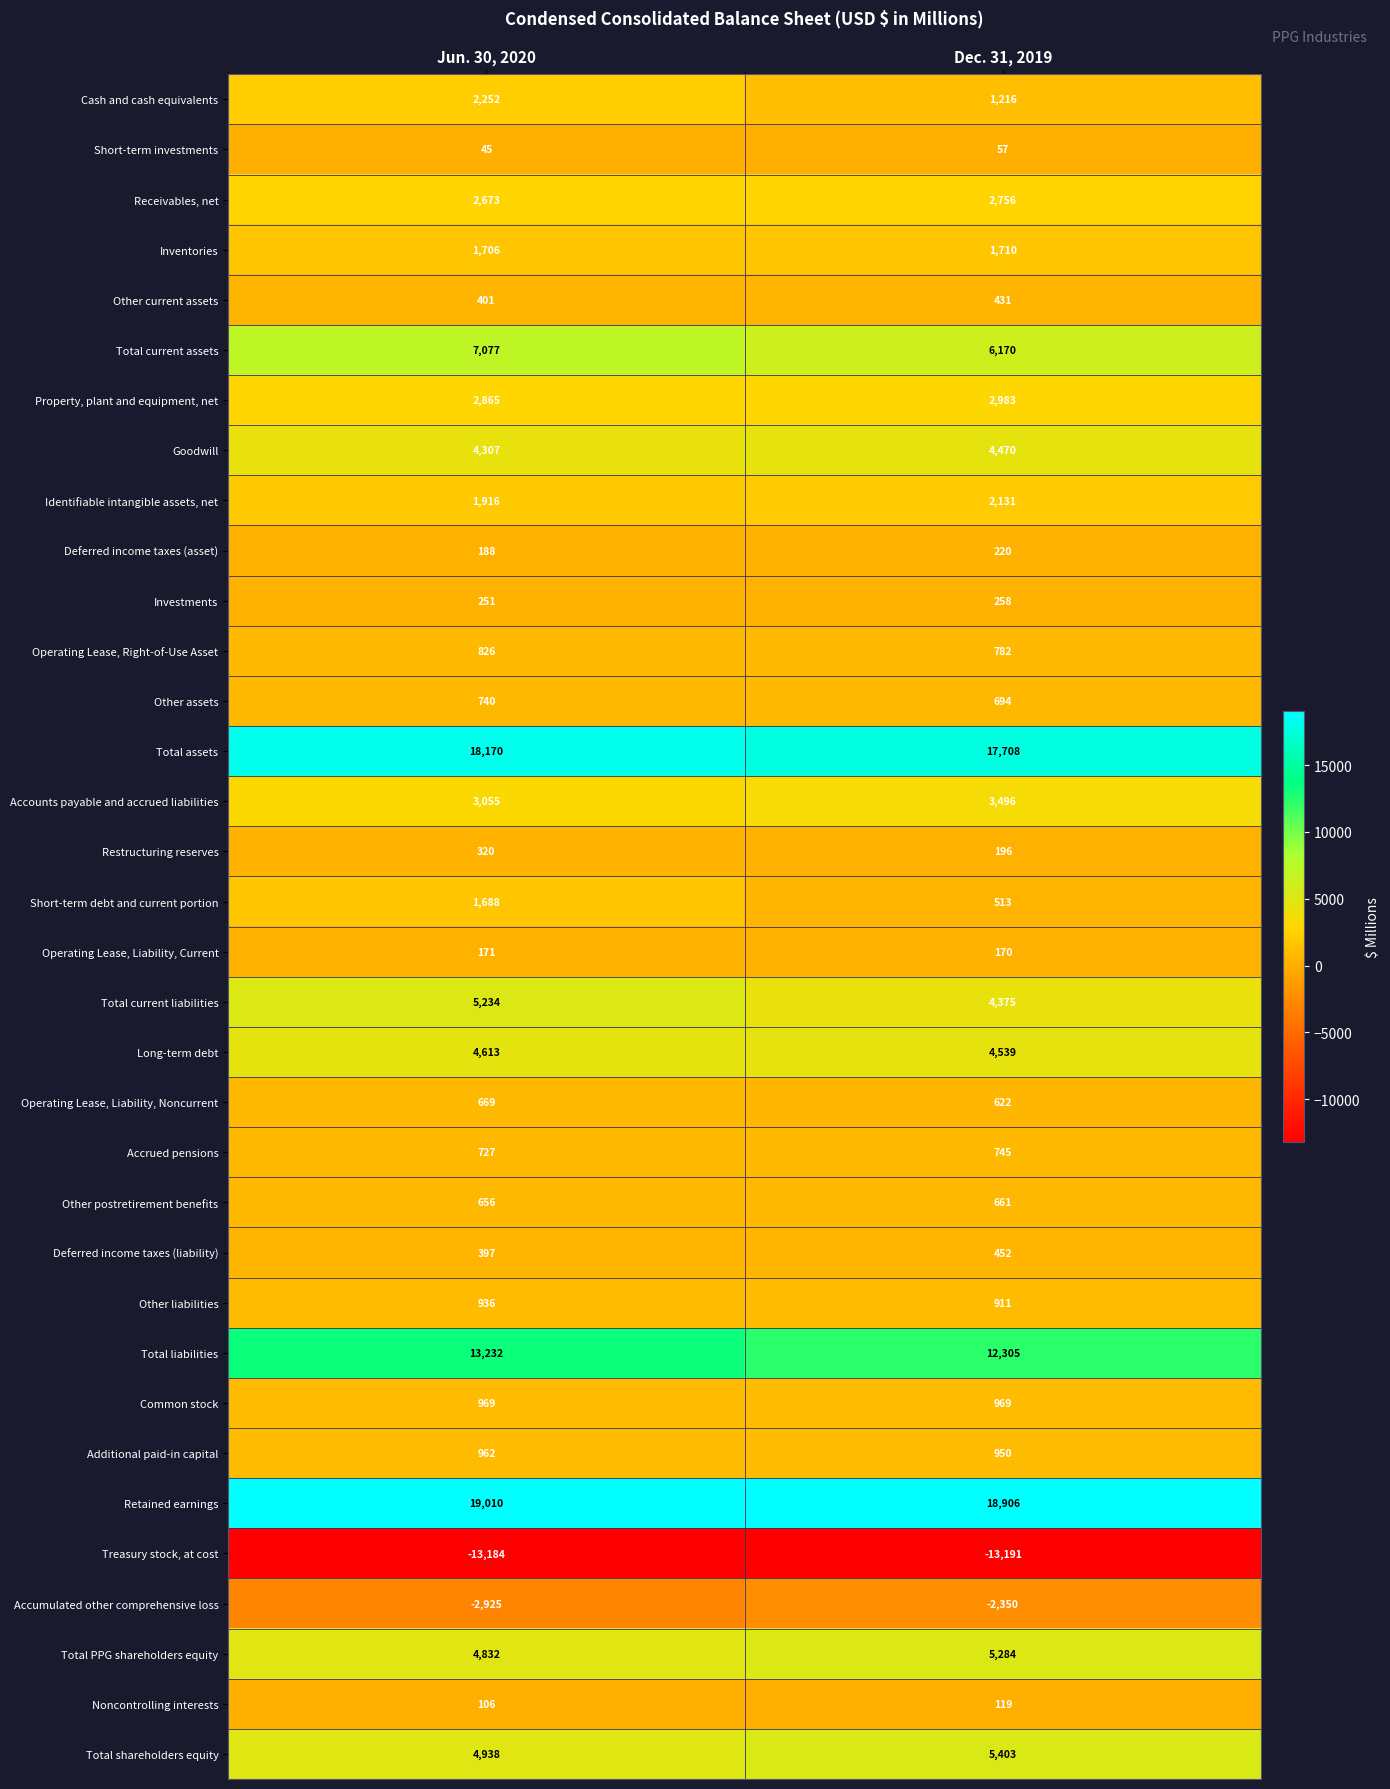

What is the minimum value for Total current liabilities?

4375